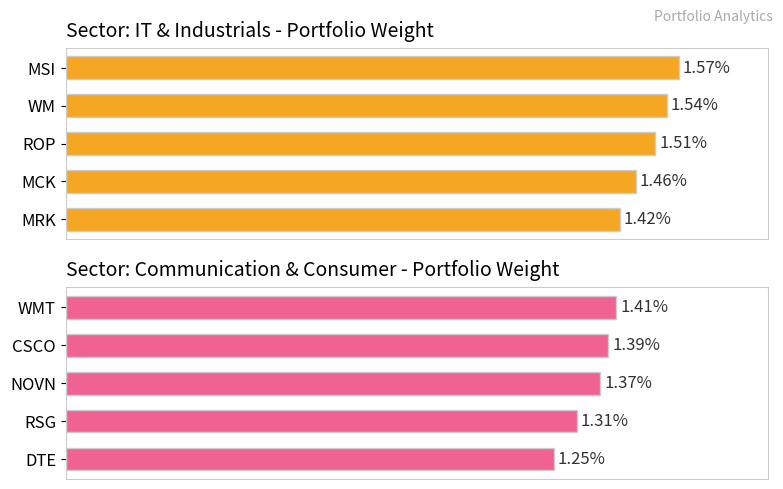

What is the sum of the values at MCK and MSI?

3.0